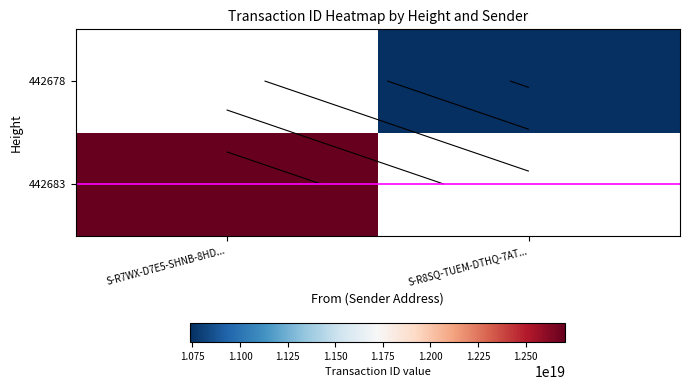

Count the number of data series in this chart.

2